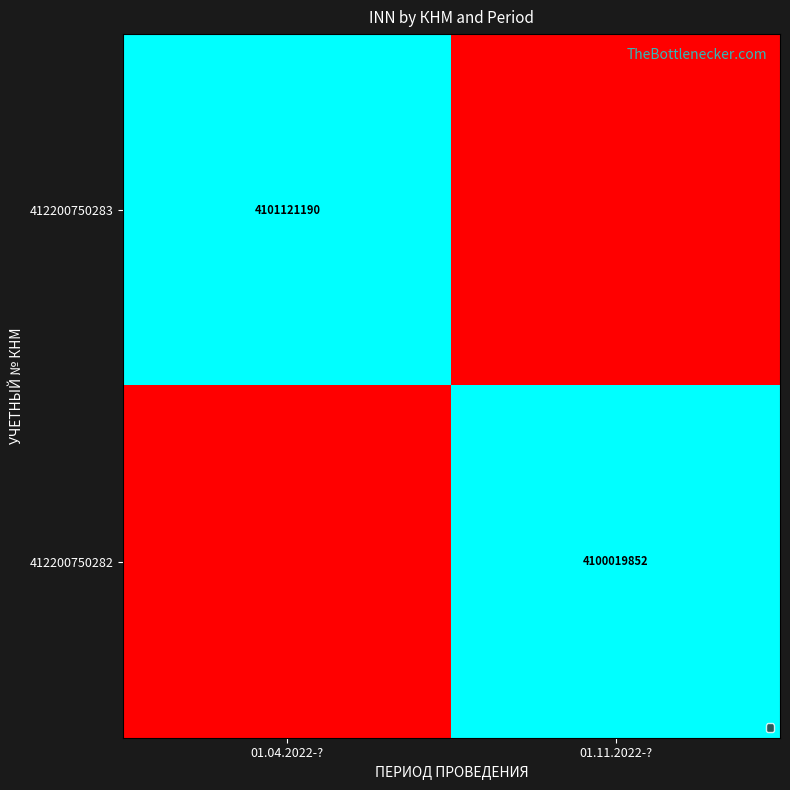

The value of 412200750283 at 01.04.2022-? is 0.6. True or false?

False